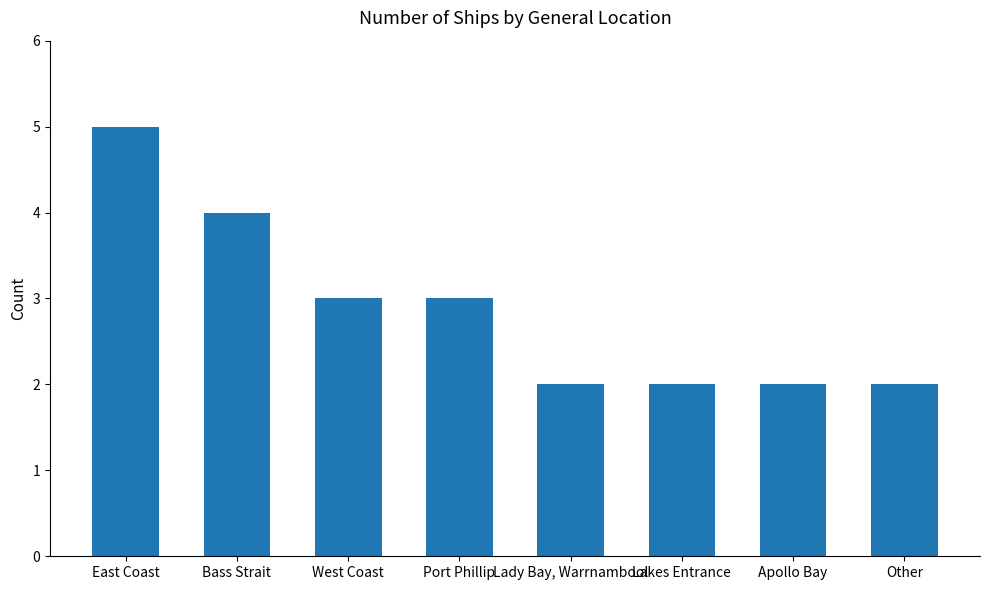

What is the sum of the values at Bass Strait and Lakes Entrance?

6